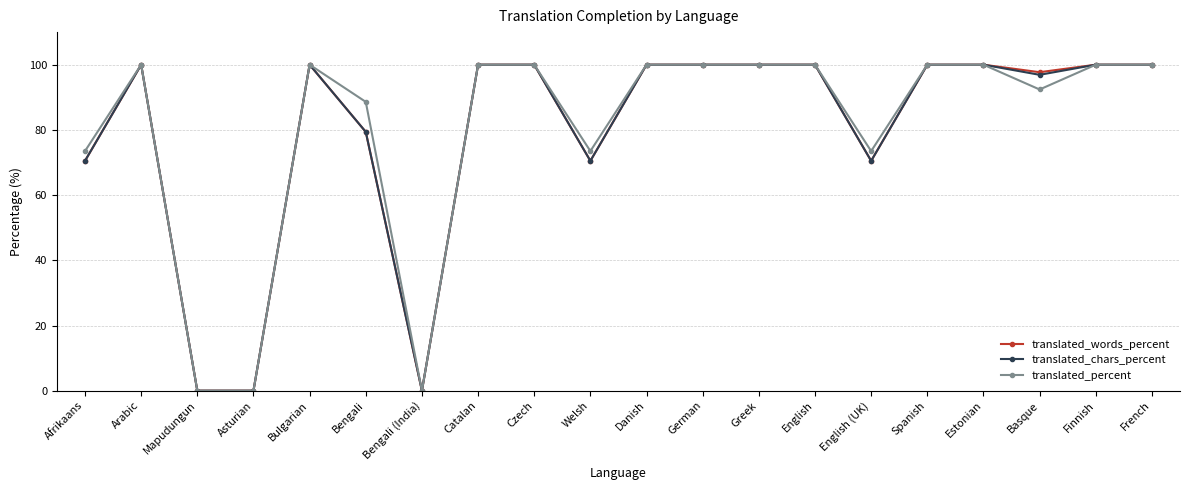

What is the greatest value displayed?

100.0